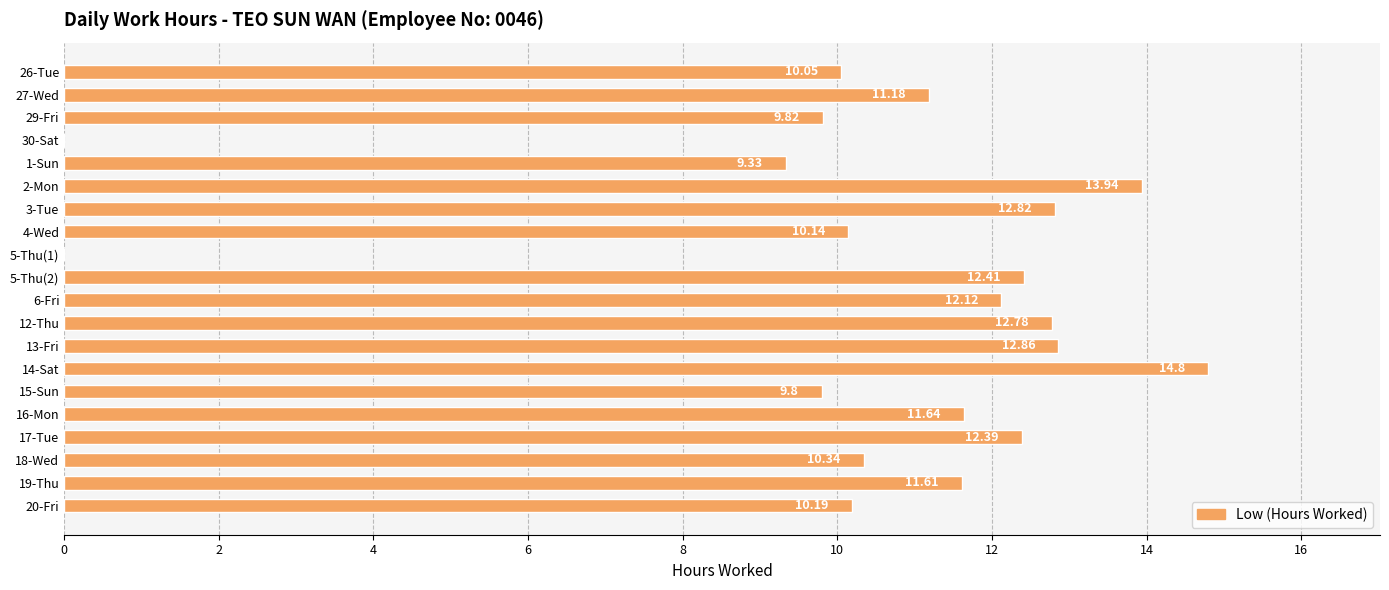

What is the average value?

10.4